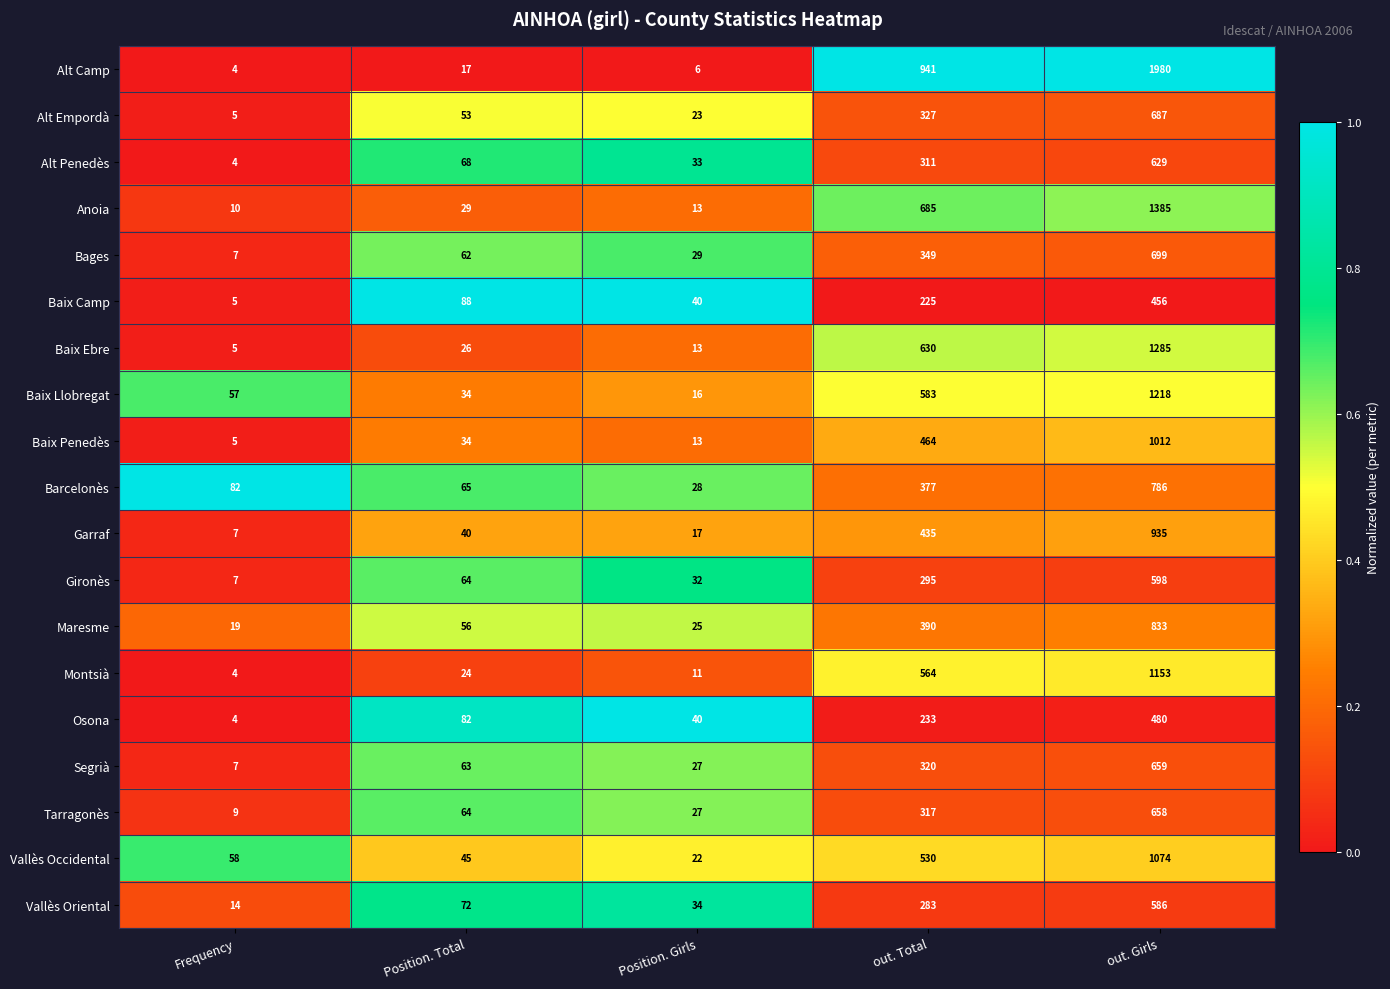

Rank the series at out. Total from lowest to highest value.

Baix Camp, Osona, Vallès Oriental, Gironès, Alt Penedès, Tarragonès, Segrià, Alt Empordà, Bages, Barcelonès, Maresme, Garraf, Baix Penedès, Vallès Occidental, Montsià, Baix Llobregat, Baix Ebre, Anoia, Alt Camp